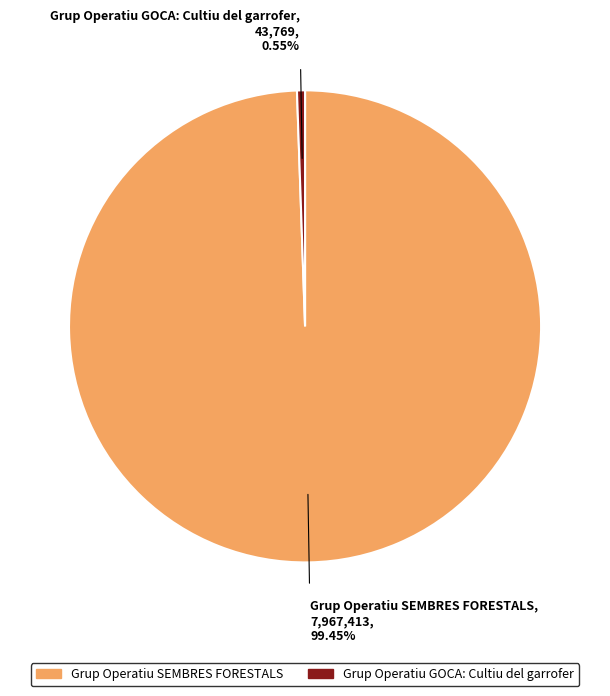

Is Grup Operatiu SEMBRES FORESTALS the majority of the pie?

Yes